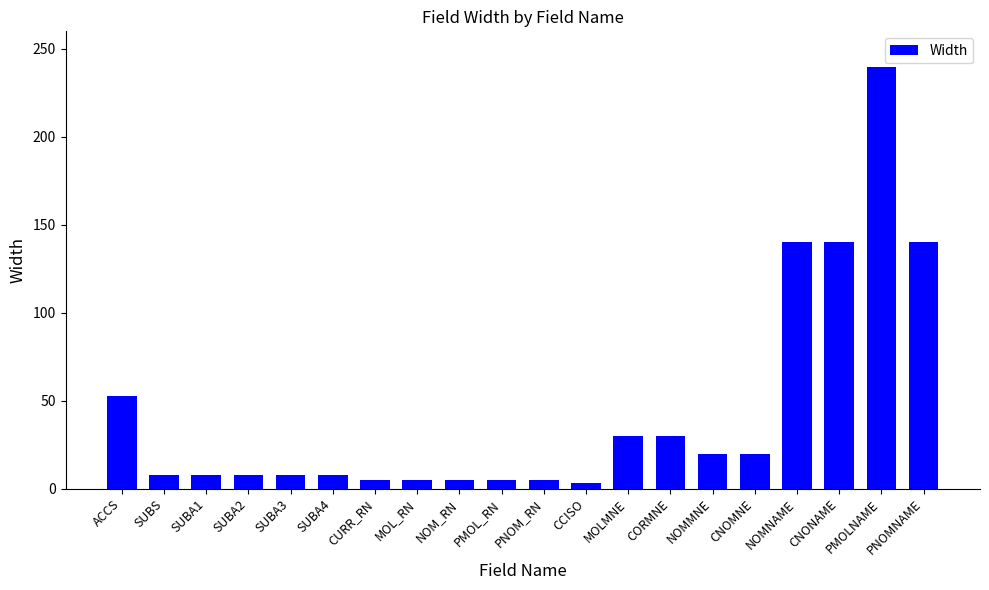

True or false: the data shows 30 at MOLMNE.

True